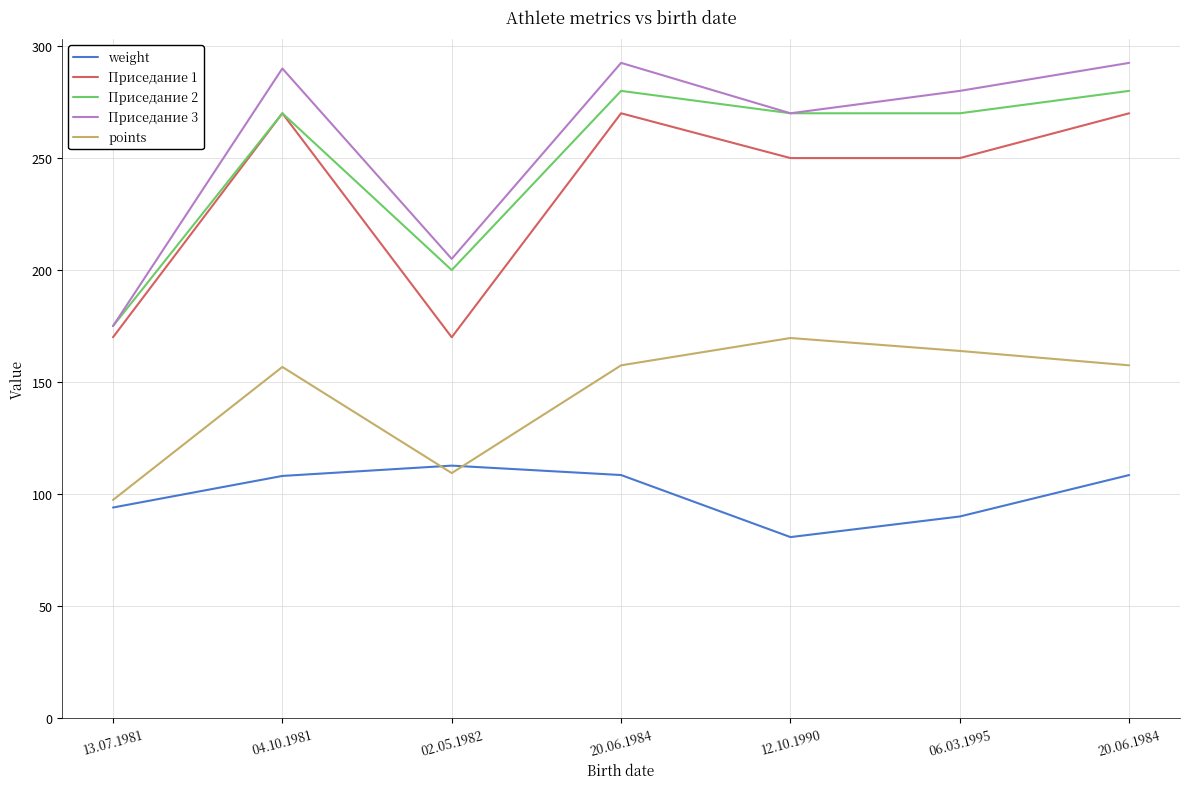

What is the minimum value shown in the chart?

80.8